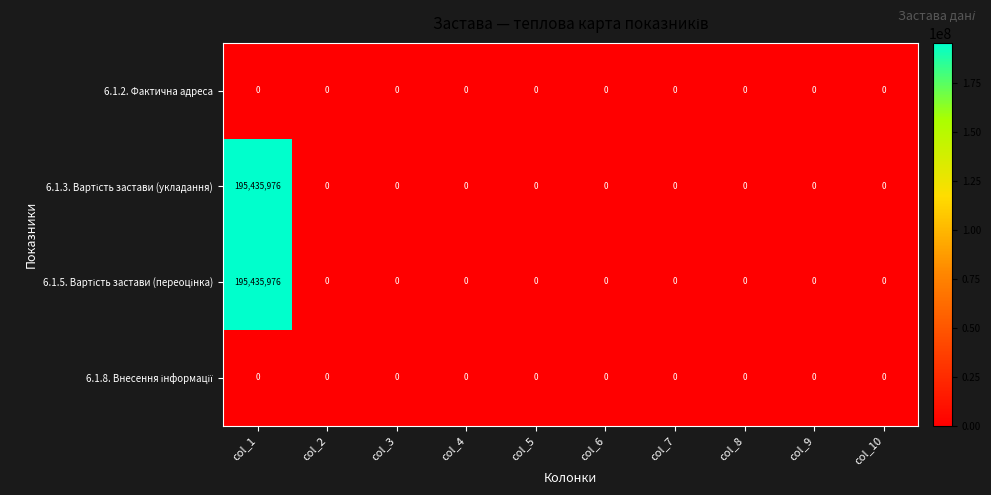

What is the greatest value displayed?

195435976